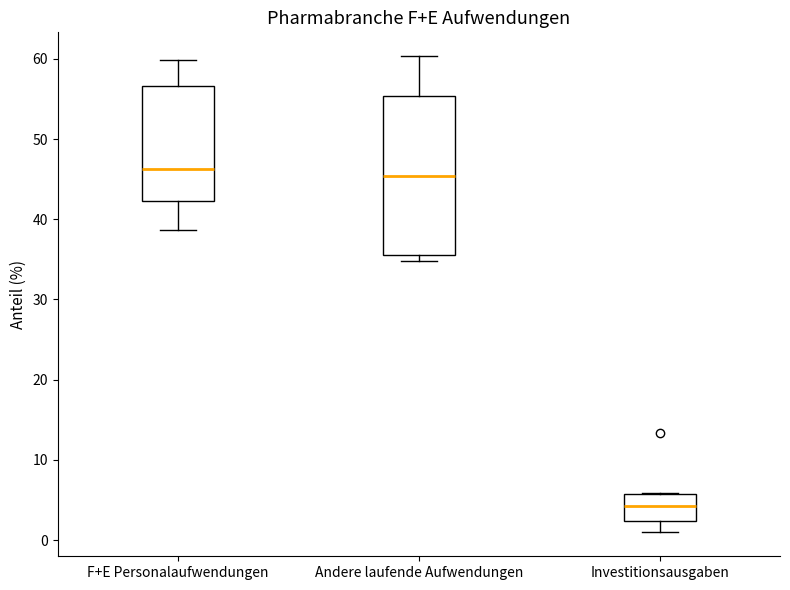

Which box is the tallest, from its lower edge to its upper edge?

Andere laufende Aufwendungen